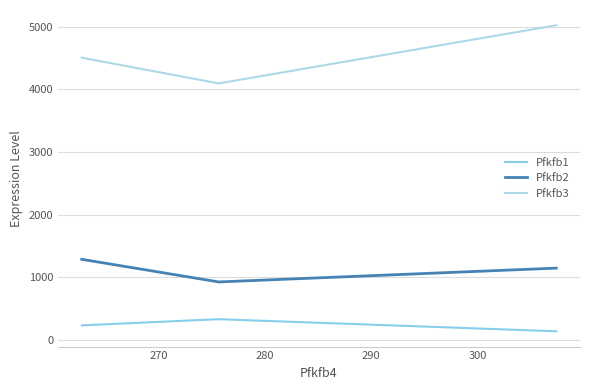

Which series has the largest total across all categories?

Pfkfb3